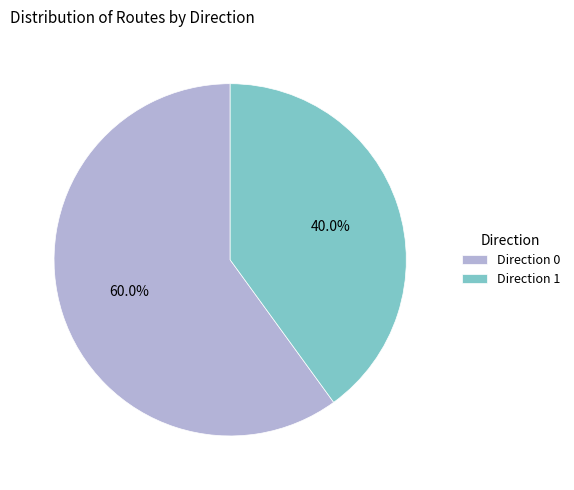

Is Direction 0 the majority of the pie?

Yes